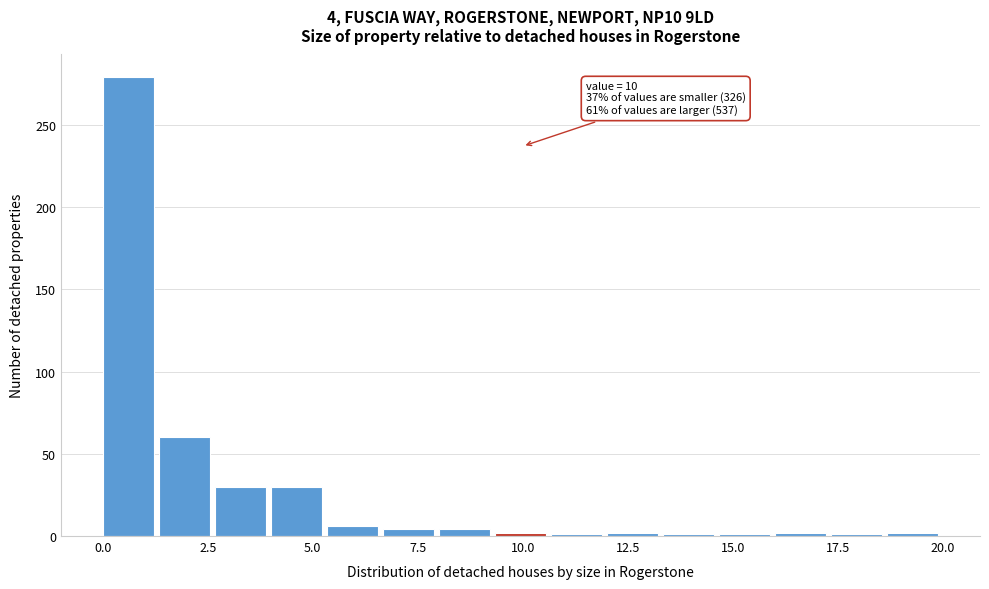

Read against the x-axis, roughly where is the centre of the tallest bar?

0.5